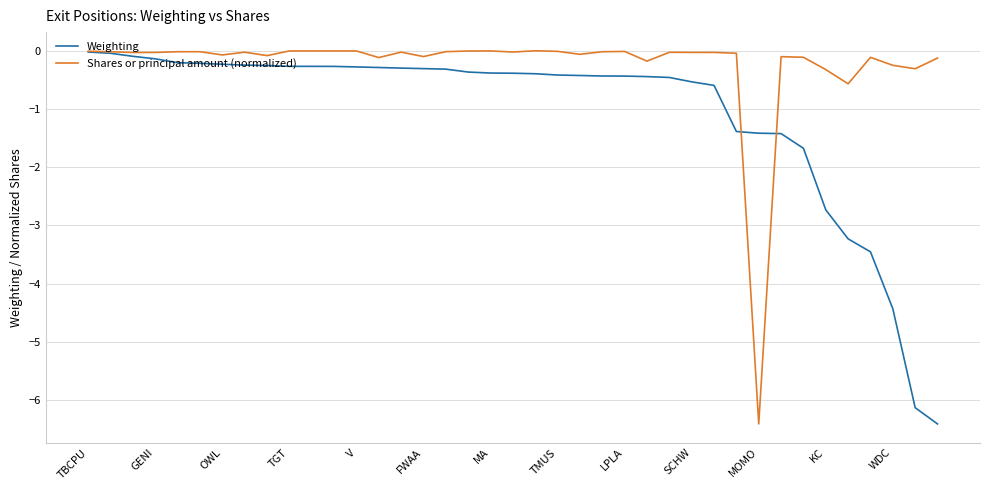

Which series has the largest total across all categories?

Shares or principal amount (normalized)